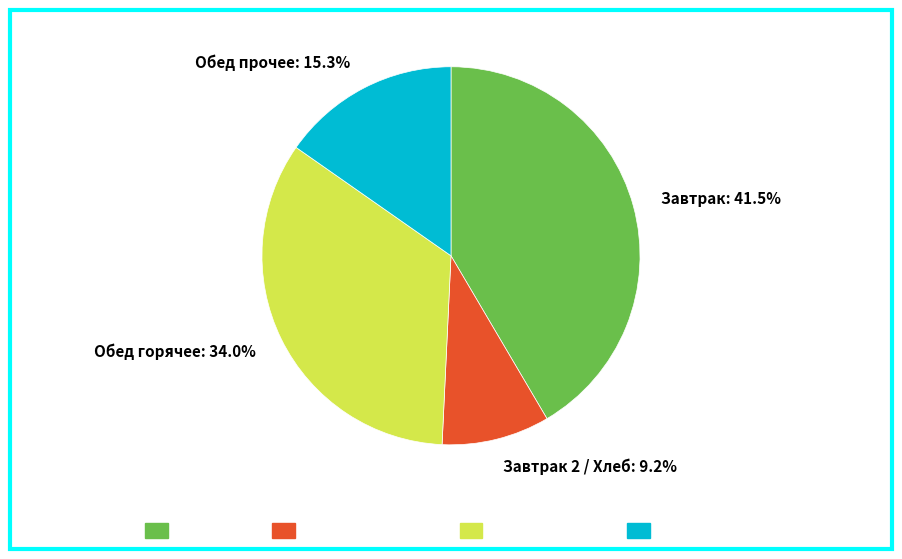

Is there any slice that represents more than half of the pie?

No